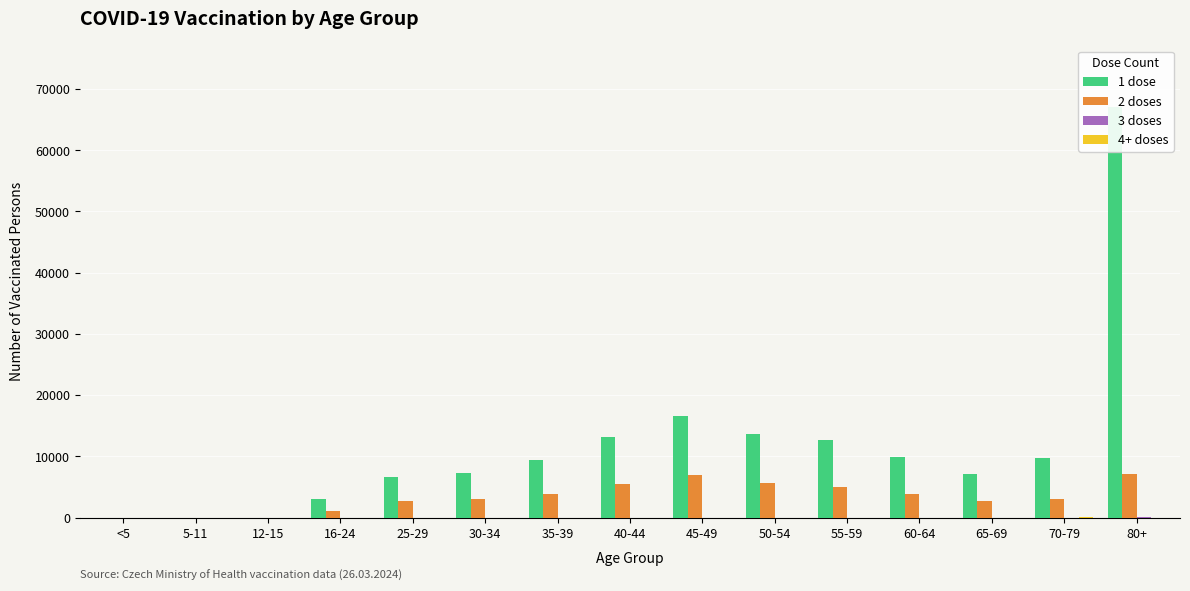

Reading left to right, extract all data points from this chart.

1 dose: 0	0	2	3074	6677	7245	9341	13149	16553	13632	12597	9830	7073	9715	67048
2 doses: 0	0	0	1043	2721	2985	3859	5484	6940	5687	5065	3788	2656	3099	7096
3 doses: 0	0	0	0	0	3	2	2	3	2	3	2	4	4	12
4+ doses: 0	0	0	0	0	1	1	4	4	1	3	1	1	7	2